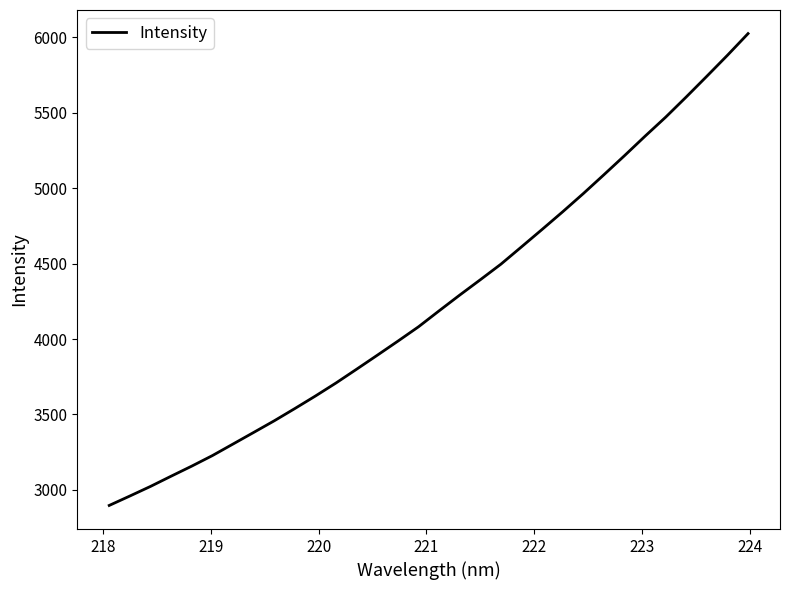

What is the difference between the maximum and minimum values?

3127.0